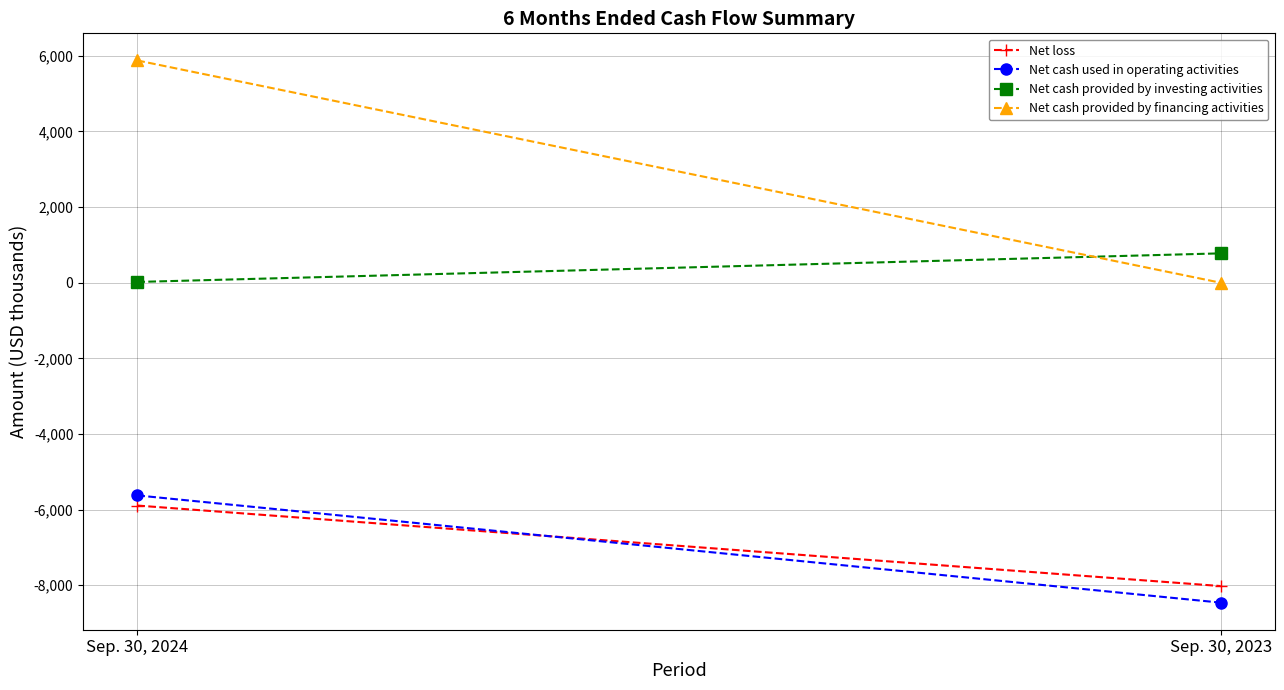

How many Net loss values are between -8022 and -5893?

2